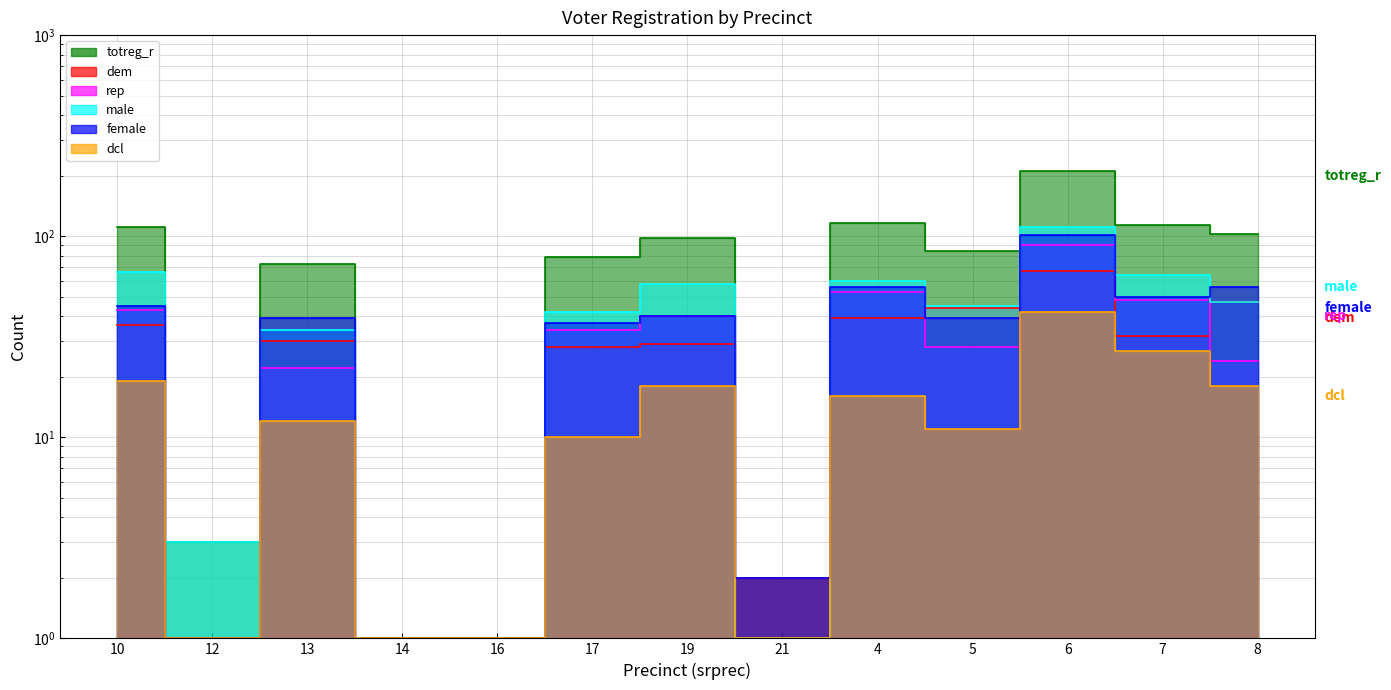

What position from the left is 19?

7